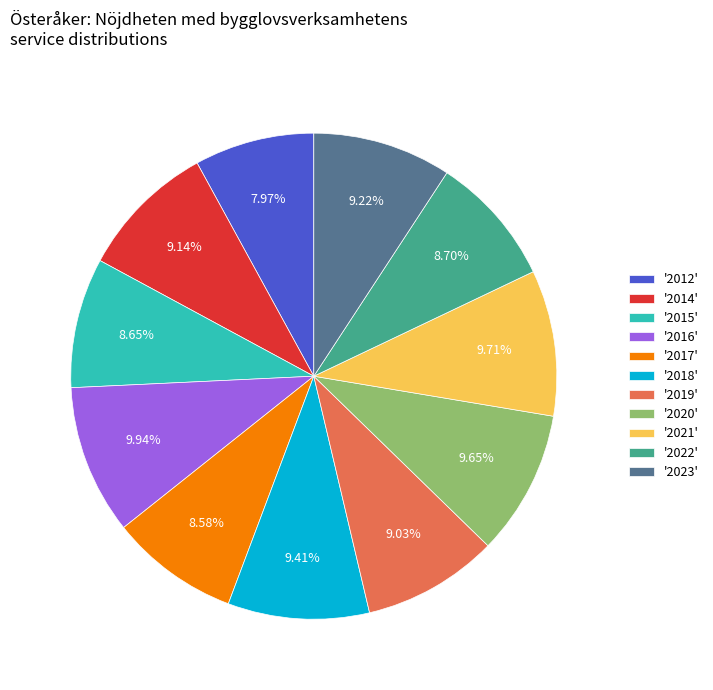

Is there any slice that represents more than half of the pie?

No